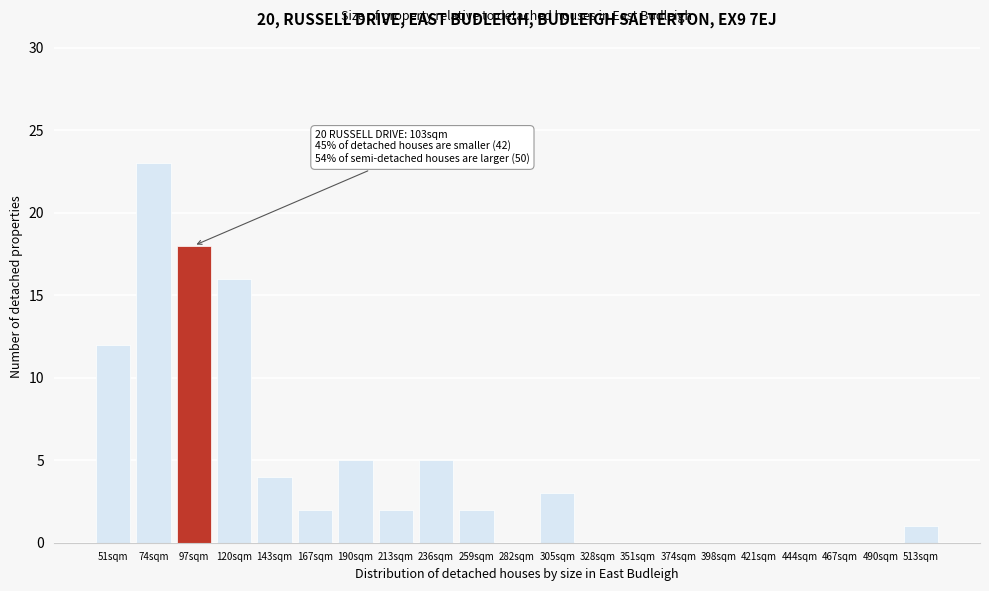

Reading right to left, what are all the values shown in this chart?

513sqm=1	490sqm=0	467sqm=0	444sqm=0	421sqm=0	398sqm=0	374sqm=0	351sqm=0	328sqm=0	305sqm=3	282sqm=0	259sqm=2	236sqm=5	213sqm=2	190sqm=5	167sqm=2	143sqm=4	120sqm=16	97sqm=18	74sqm=23	51sqm=12